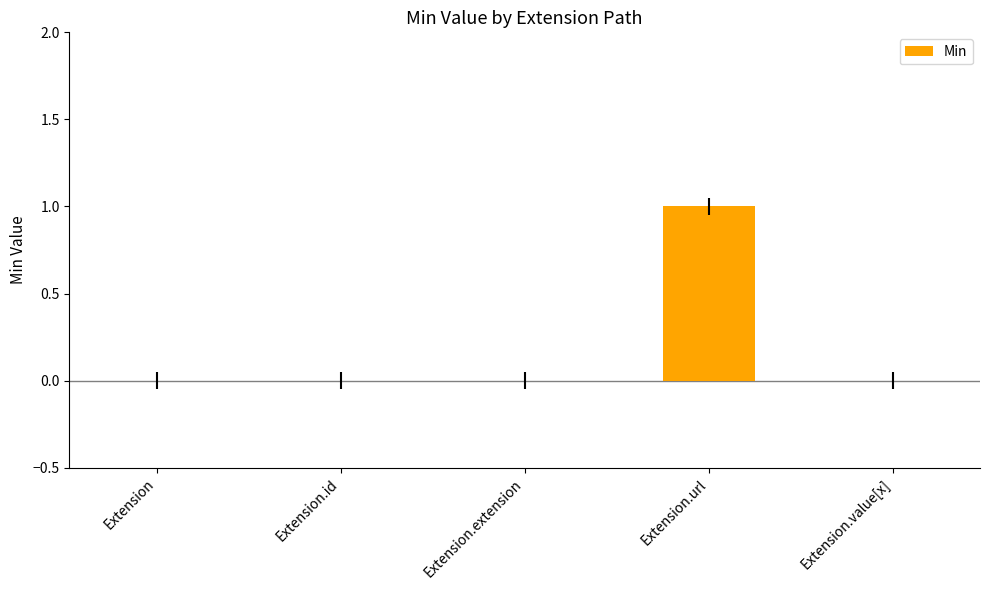

True or false: the data shows 0 at Extension.extension.

True